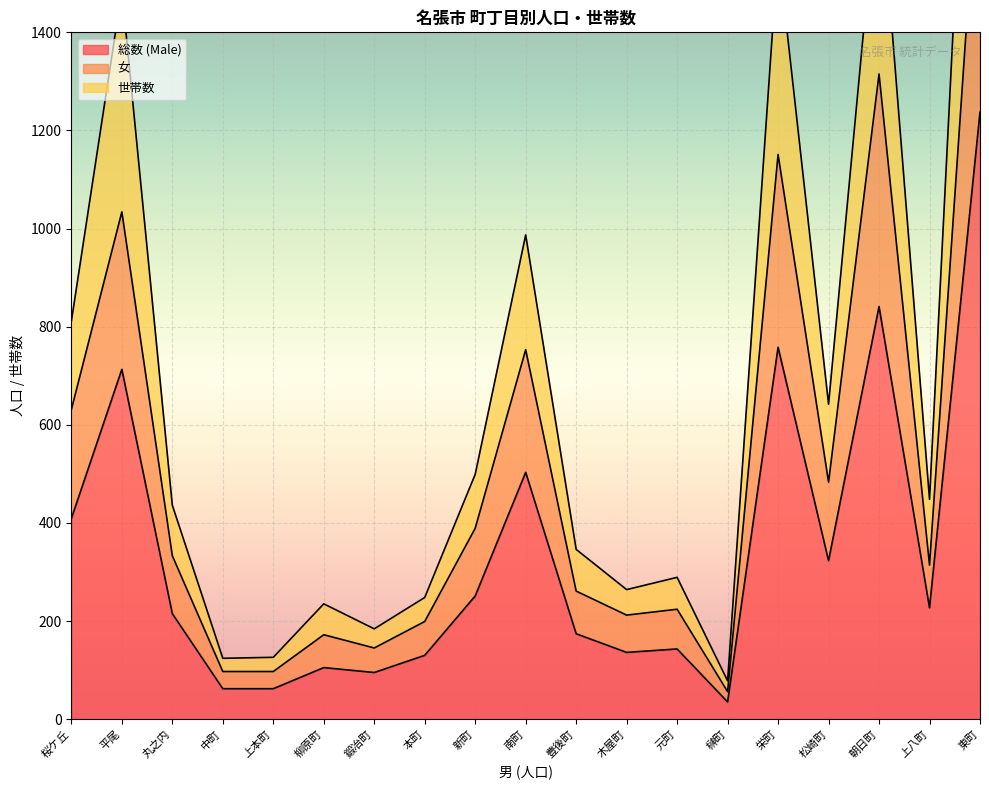

What is the greatest value displayed?

2495